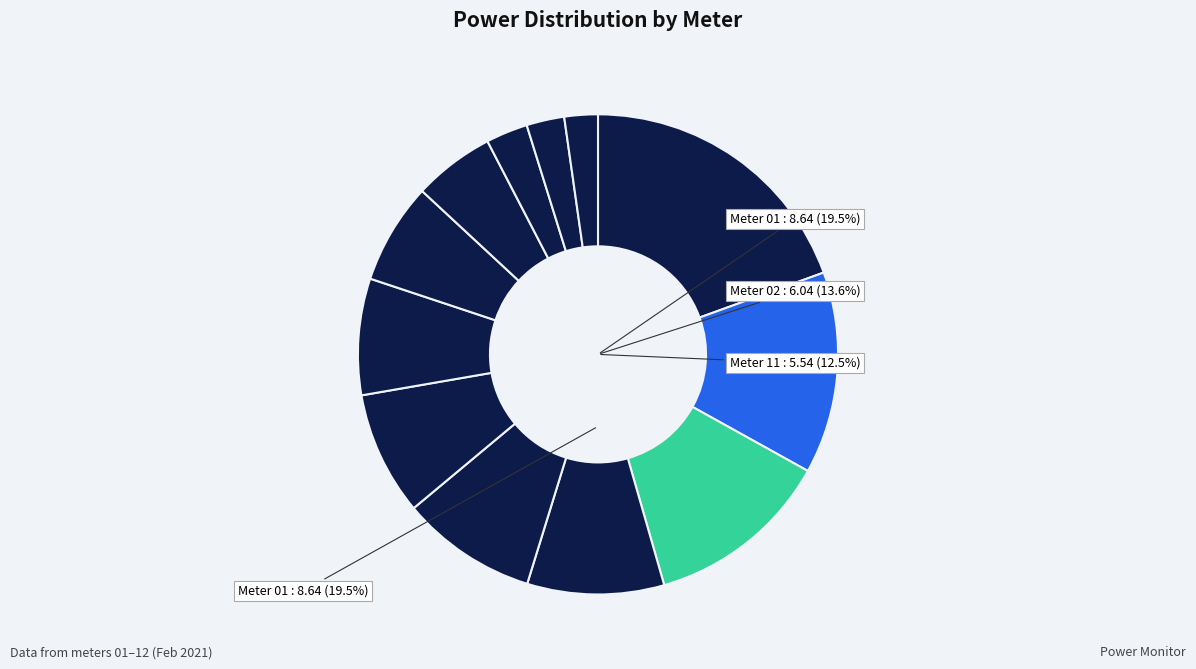

Which category has the biggest portion of the pie?

01